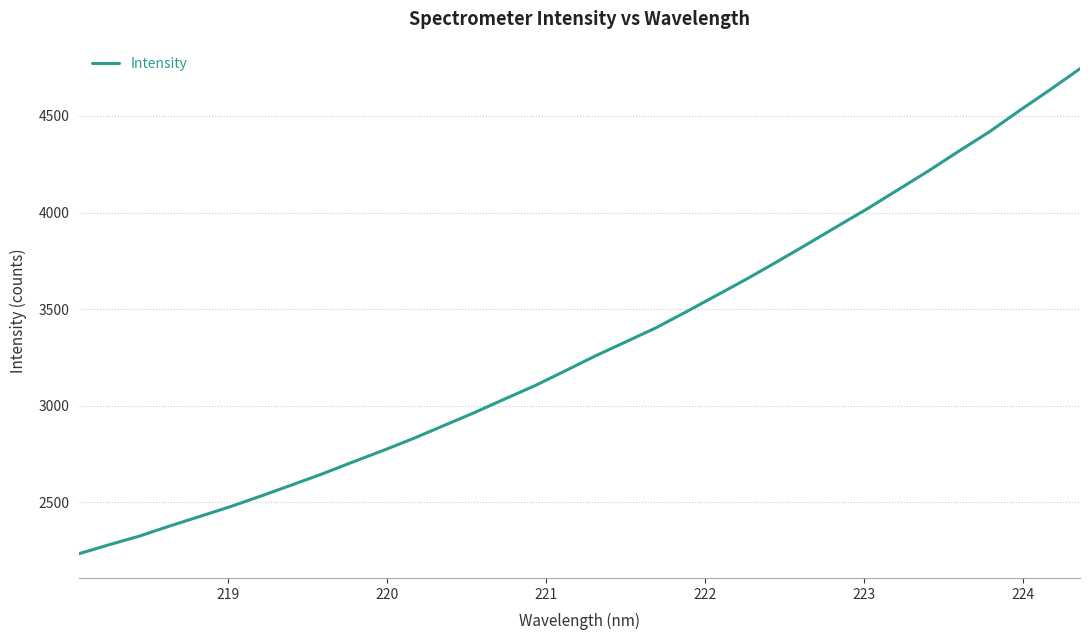

What is the minimum value shown in the chart?

2234.8